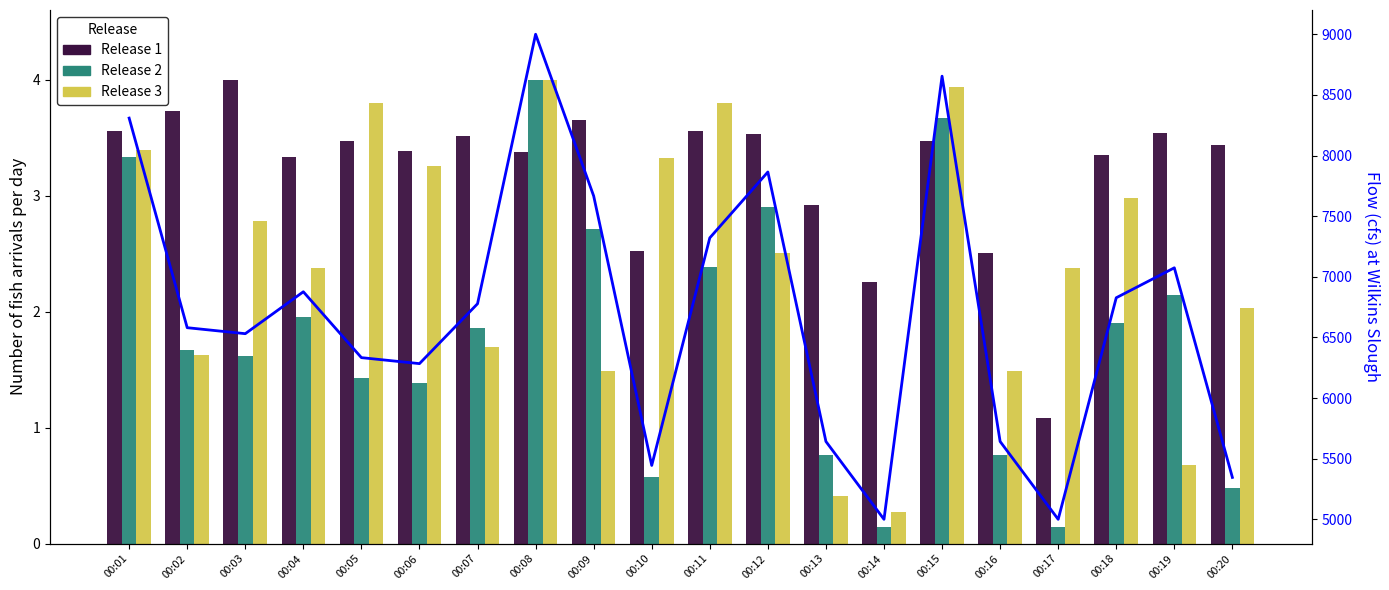

Rank the series at 00:08 from highest to lowest value.

Flow (cfs), Release 2, Release 3, Release 1